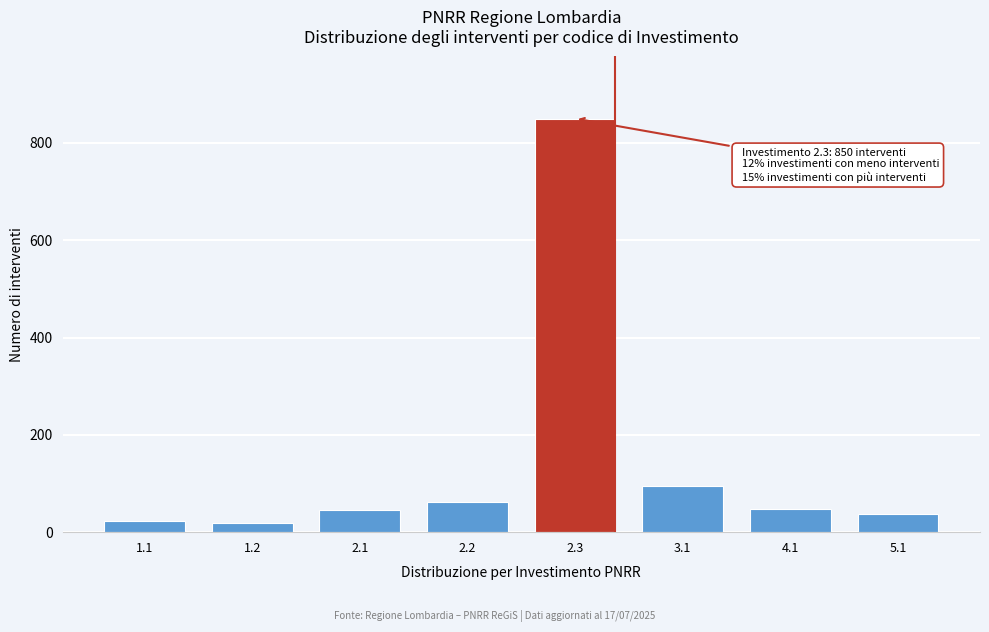

What is the change in value from 1.1 to 3.1?

+73